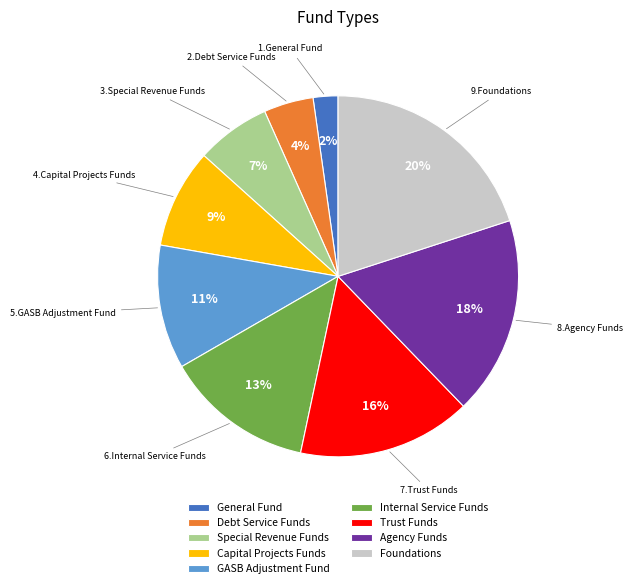

To the nearest percent, what percentage of the pie is Agency Funds?

18%